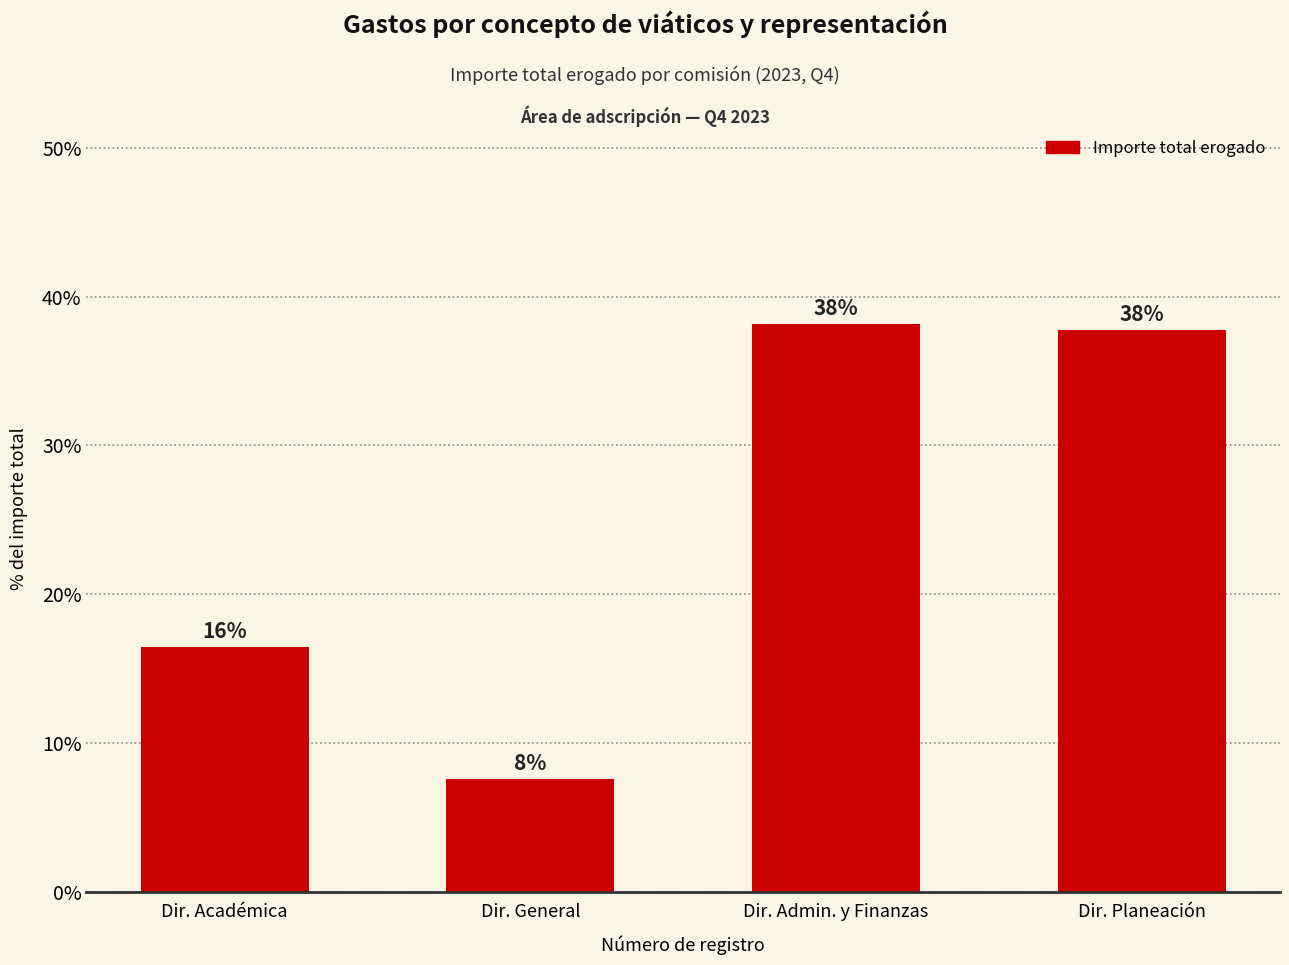

Does the chart contain any negative values?

No